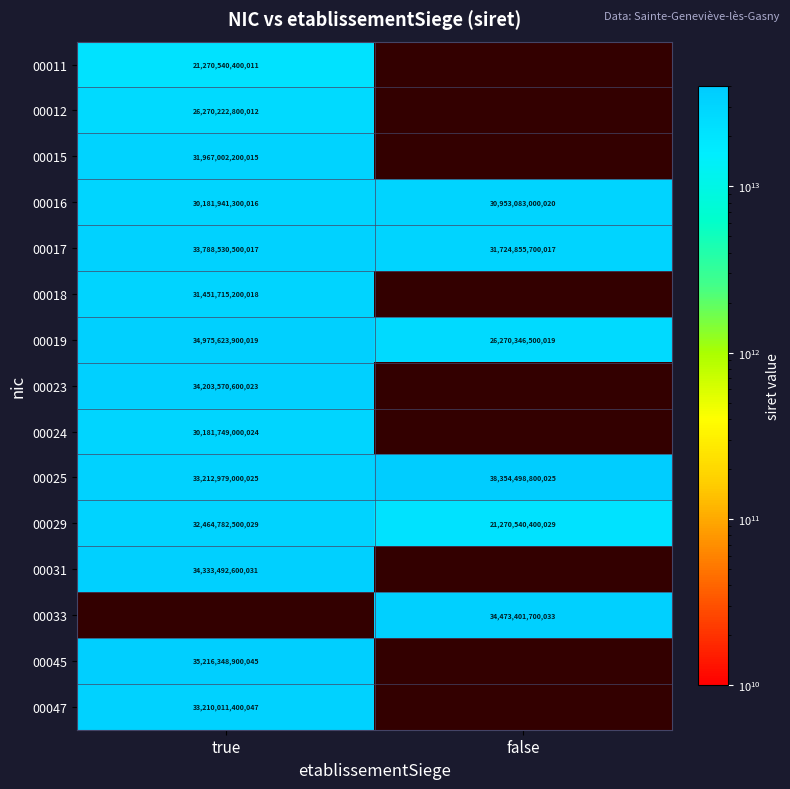

At which category does the chart reach its peak across all series?

false